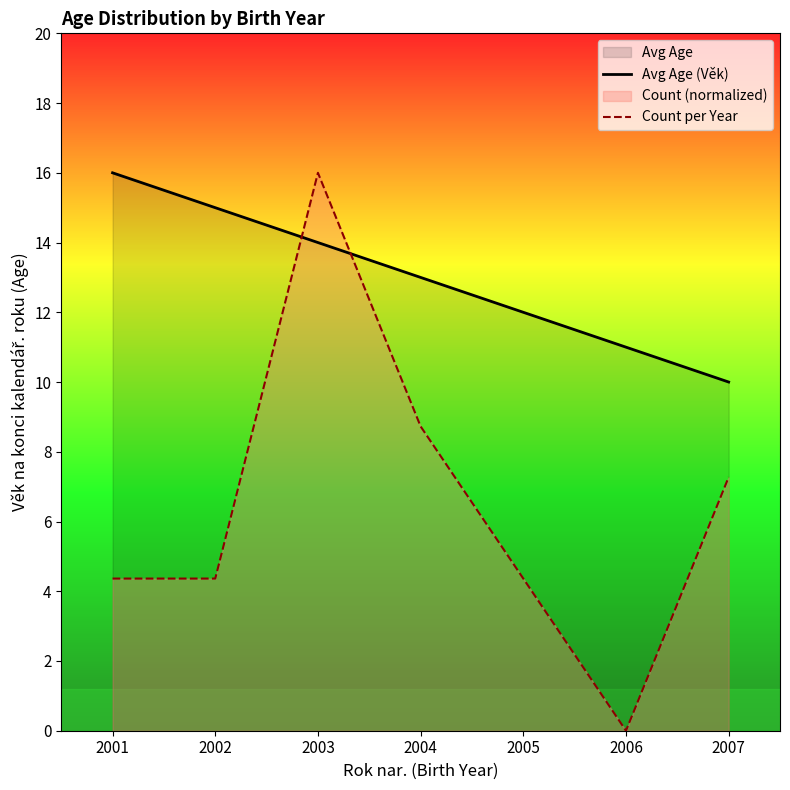

At which label does Count per Year reach its peak?

2003